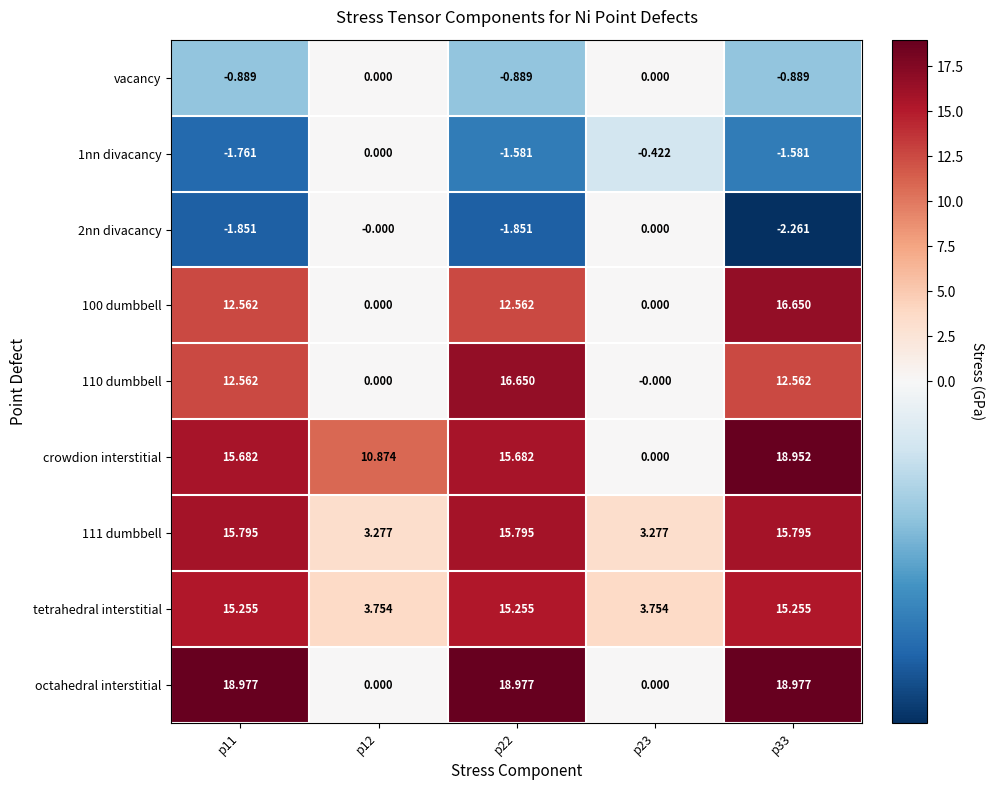

Which series has the largest range (max minus min)?

octahedral interstitial